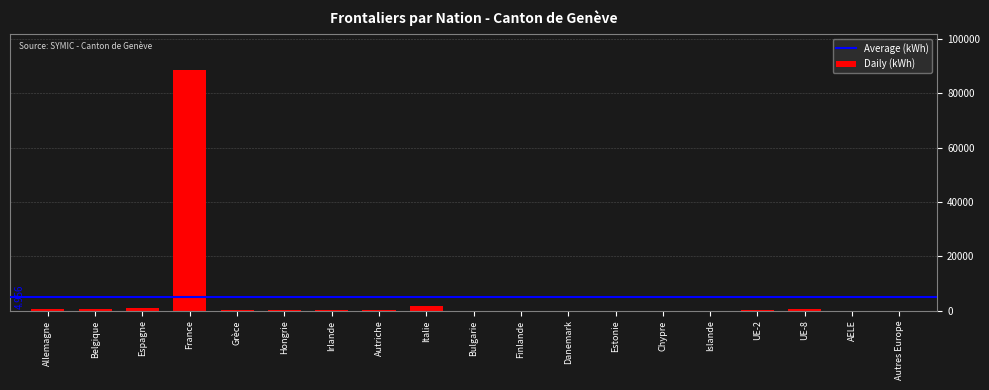

Are the bars grouped side by side (vs. stacked)?

No